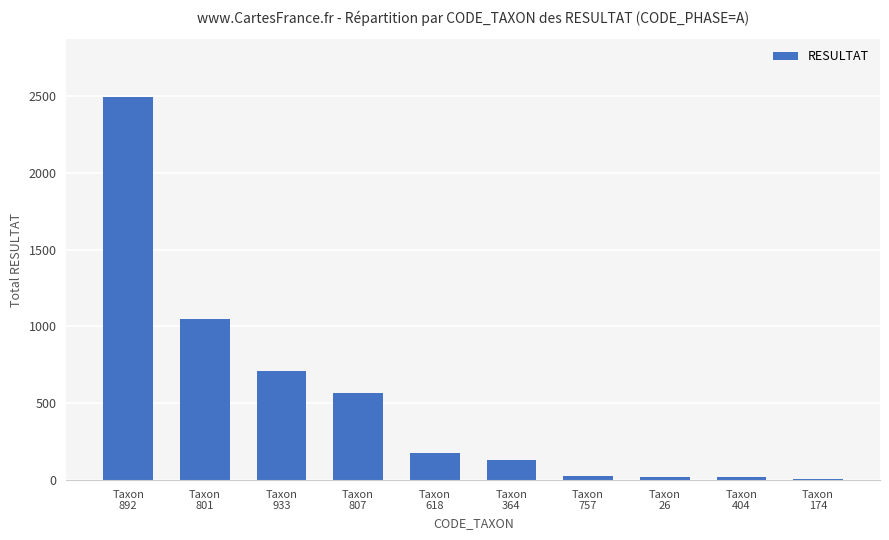

What is the greatest value displayed?

2495